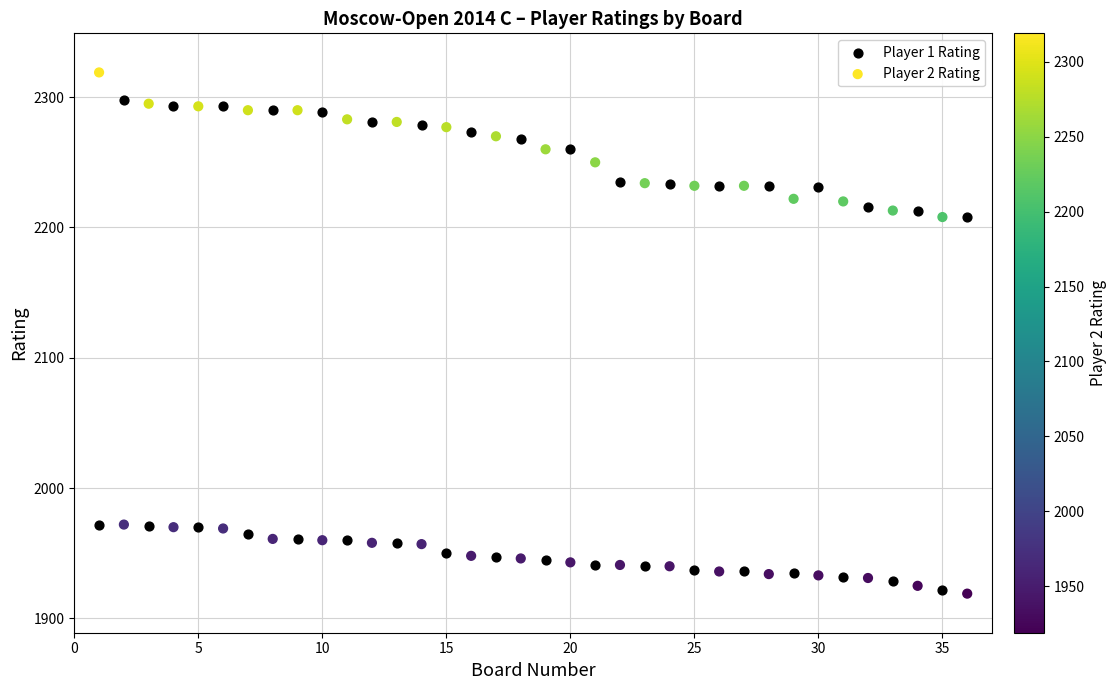

Which series reaches the maximum Y coordinate?

Player 2 Rating